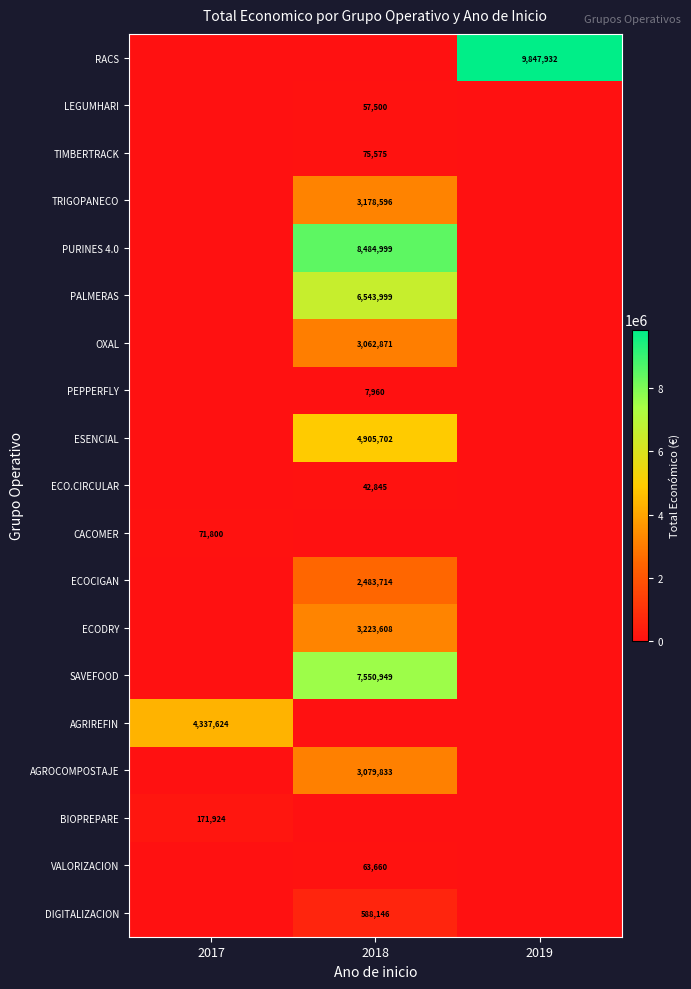

True or false: RACS has a value of 9847932 at 2019.

True